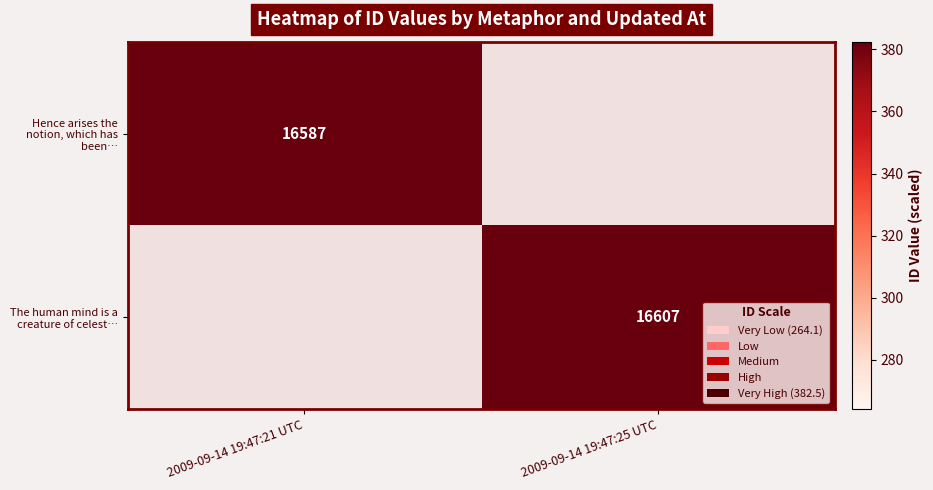

The The human mind is a creature of celest… series shows 16607 at 2009-09-14 19:47:25 UTC. True or false?

True